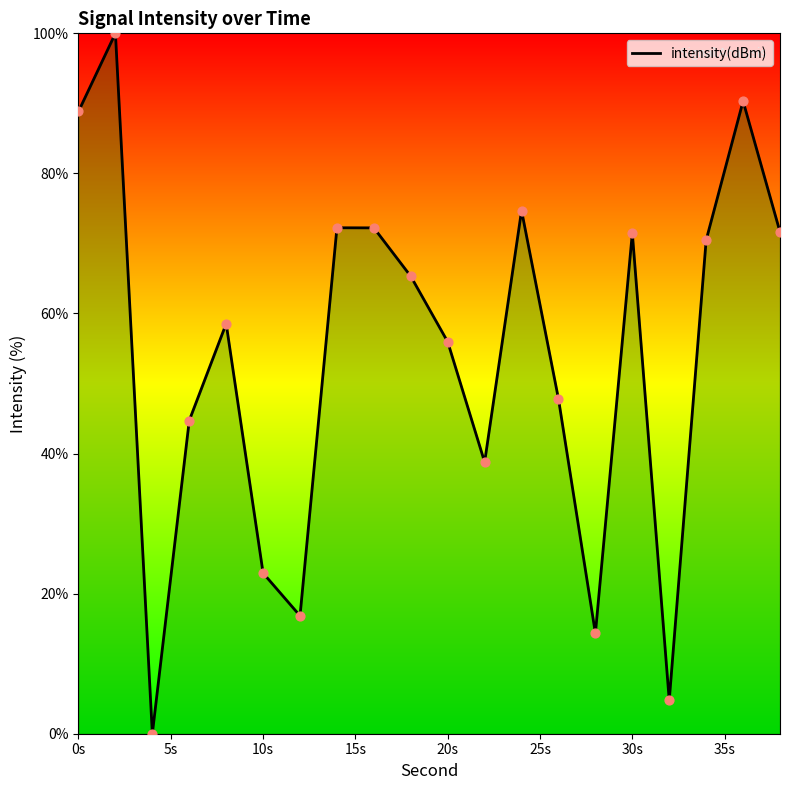

What is the difference between the maximum and minimum values?

100.0